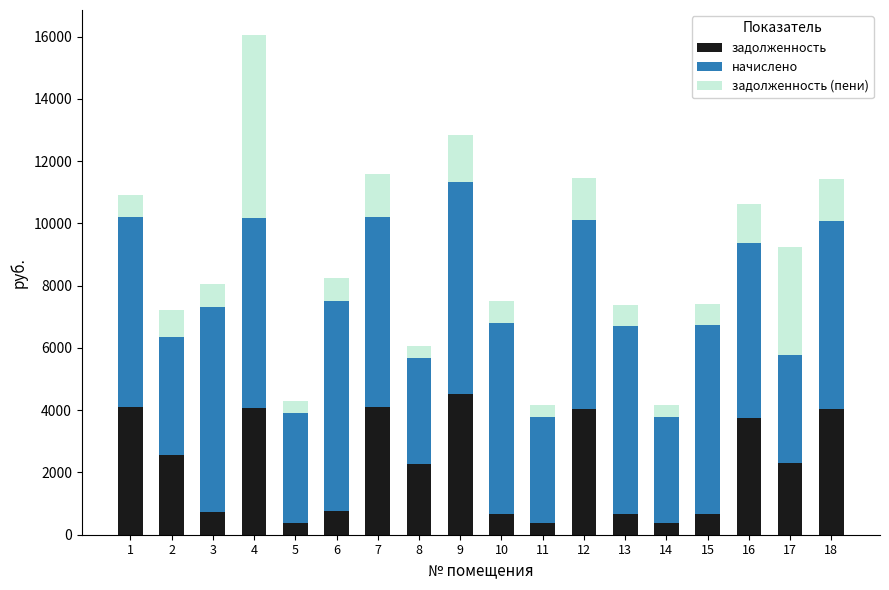

What is the total value across all series at 6?

8240.4